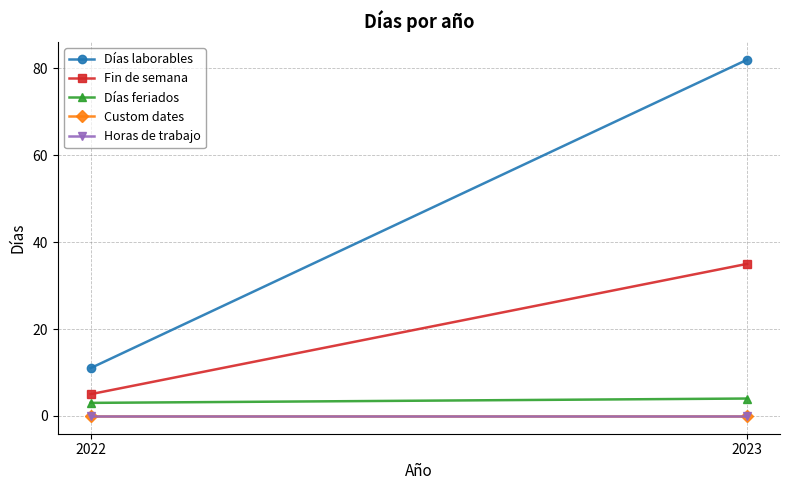

Which has a higher value, 2023 or 2022?

2023